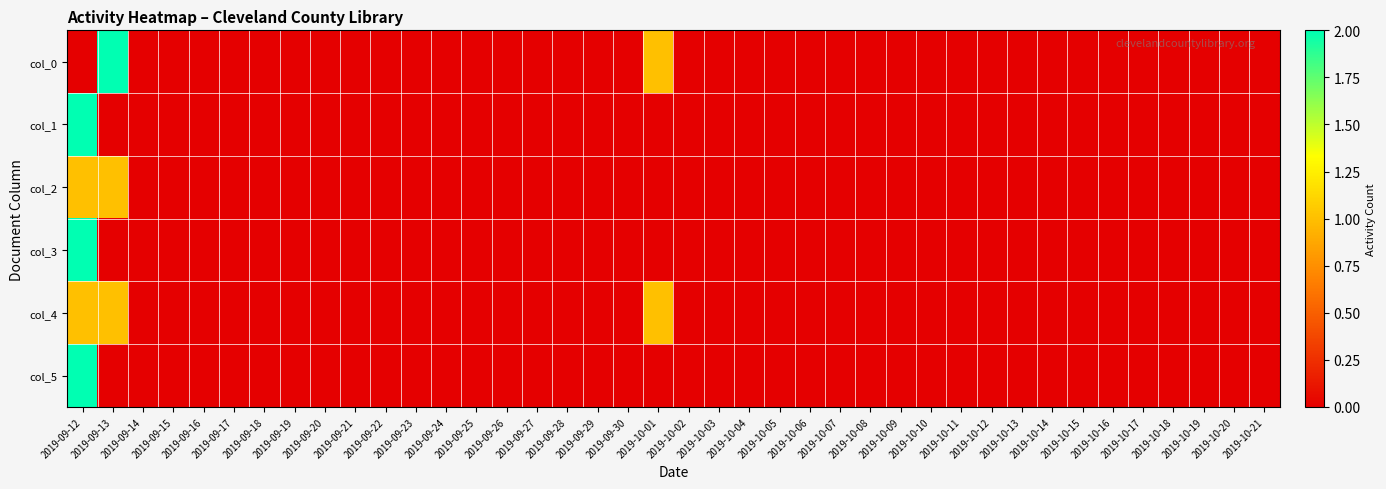

What is the greatest value displayed?

2